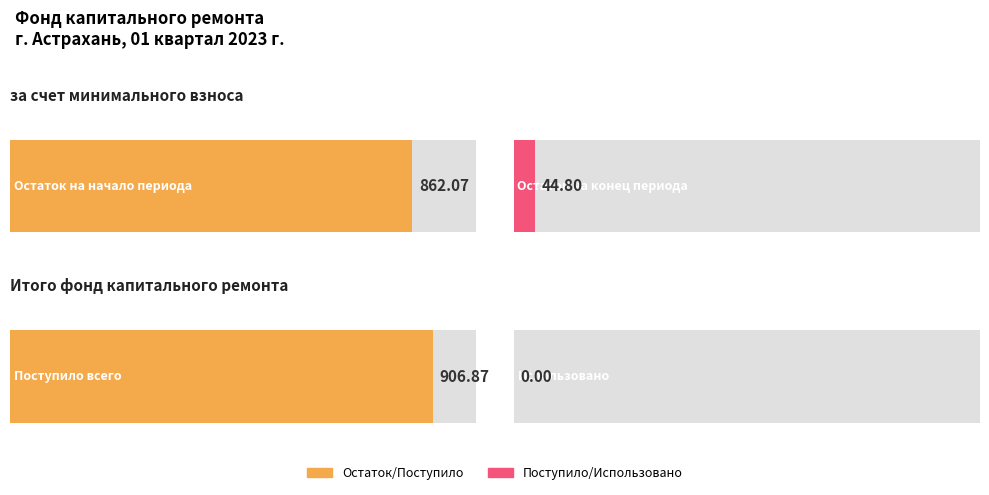

What is the average value of the Остаток на начало периода series?

862.1